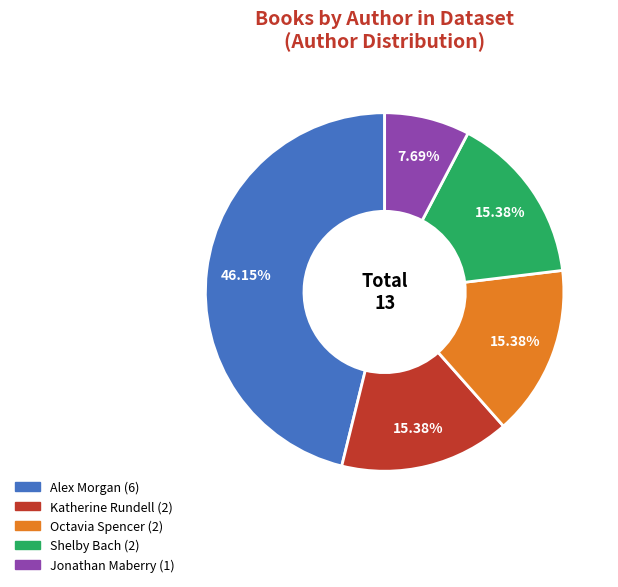

What percentage is NOT represented by Katherine Rundell?

84.6%